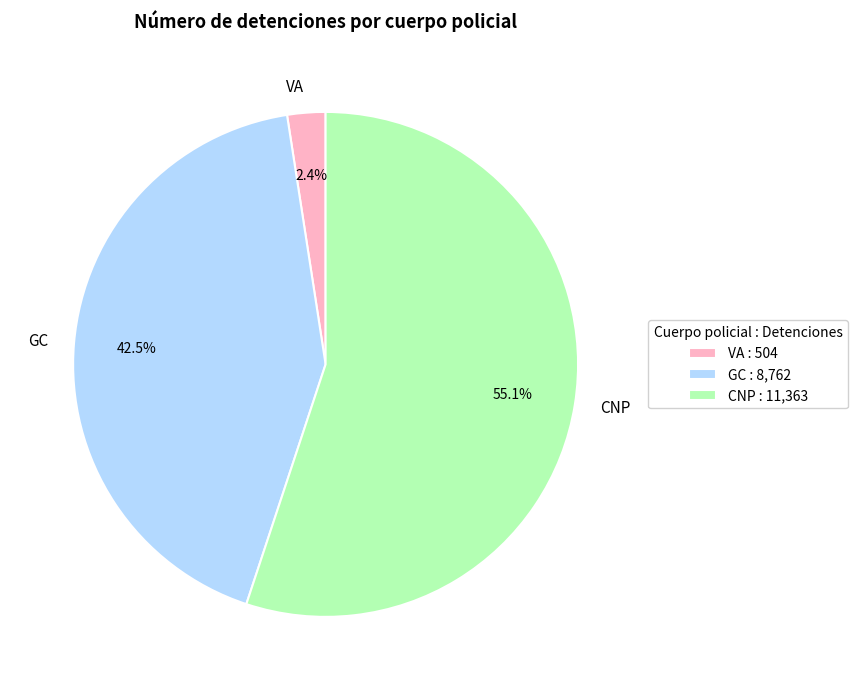

Count the number of slices in the pie.

3